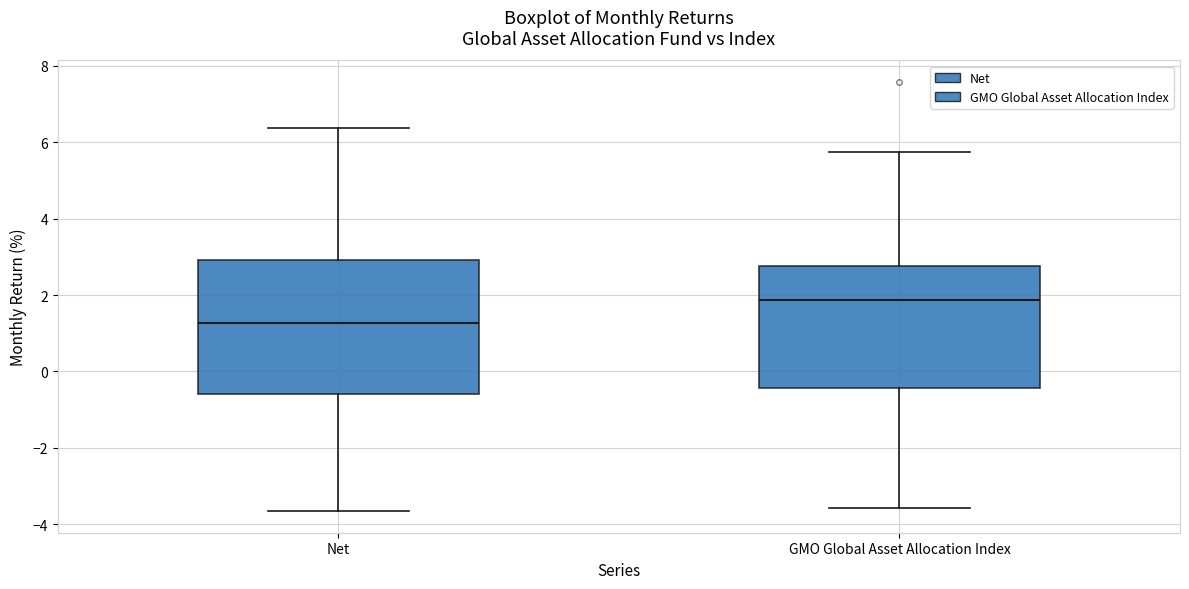

Reading left to right, transcribe this box plot: for each box, give where its median line is, the range the box spans, and where its two whiskers end, as read against the y-axis. The values are not printed on the chart, so give them approximately, as read against the axis.

Net: median 1.2, box -0.6 to 3.0, whiskers -3.6 to 6.4
GMO Global Asset Allocation Index: median 1.8, box -0.4 to 2.8, whiskers -3.6 to 5.8